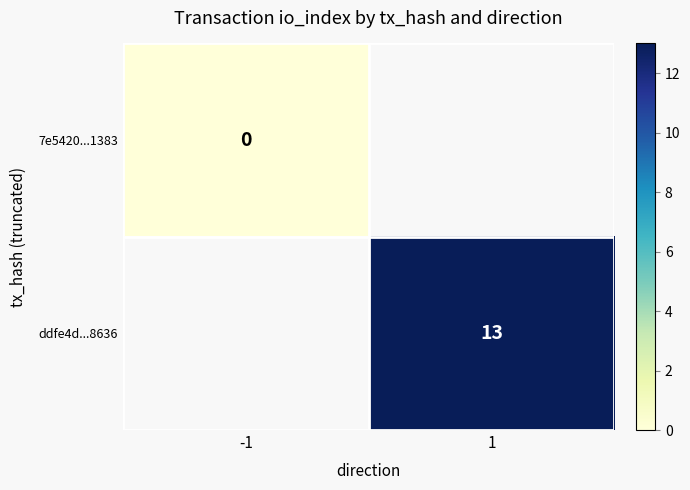

The ddfe4d...8636 series shows 7 at 1. True or false?

False